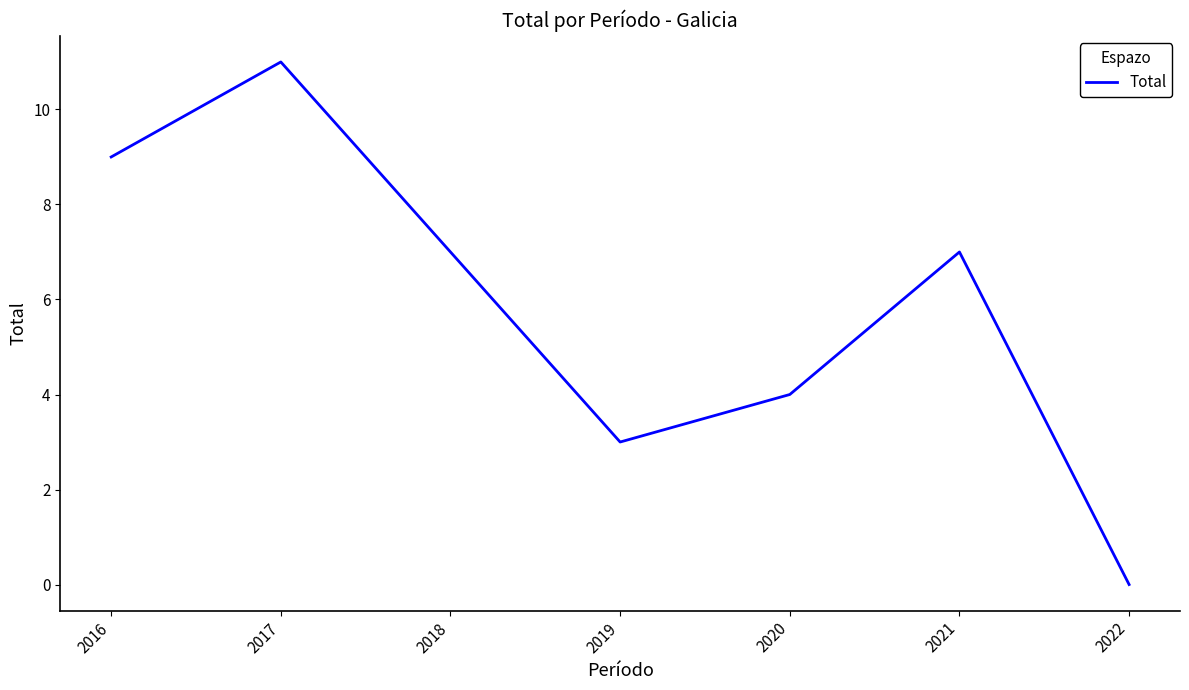

Which category has the highest value across all series?

2017